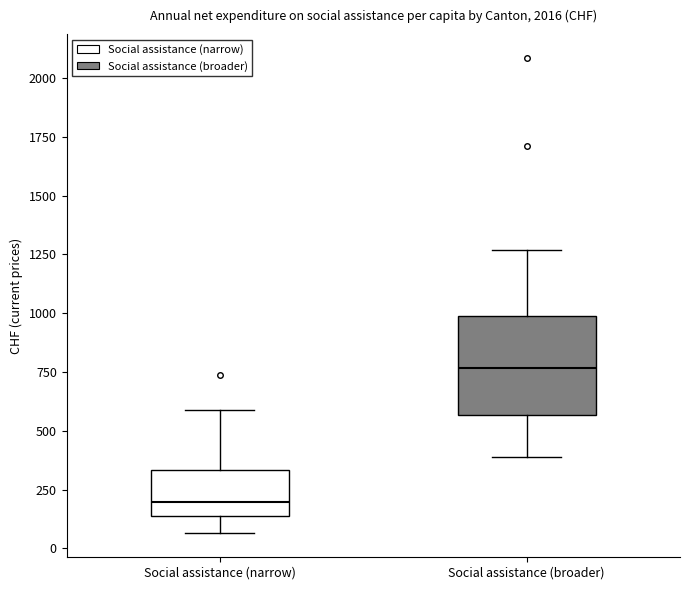

Which box has the highest median line?

Social assistance (broader)